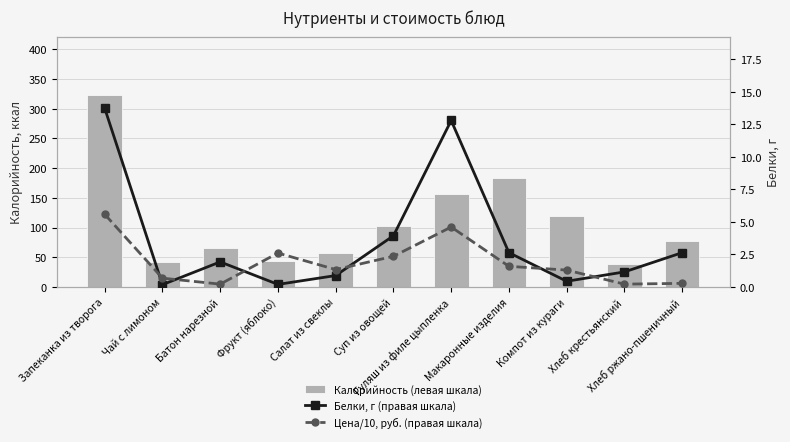

At which category is the sum across all series the highest?

Запеканка из творога